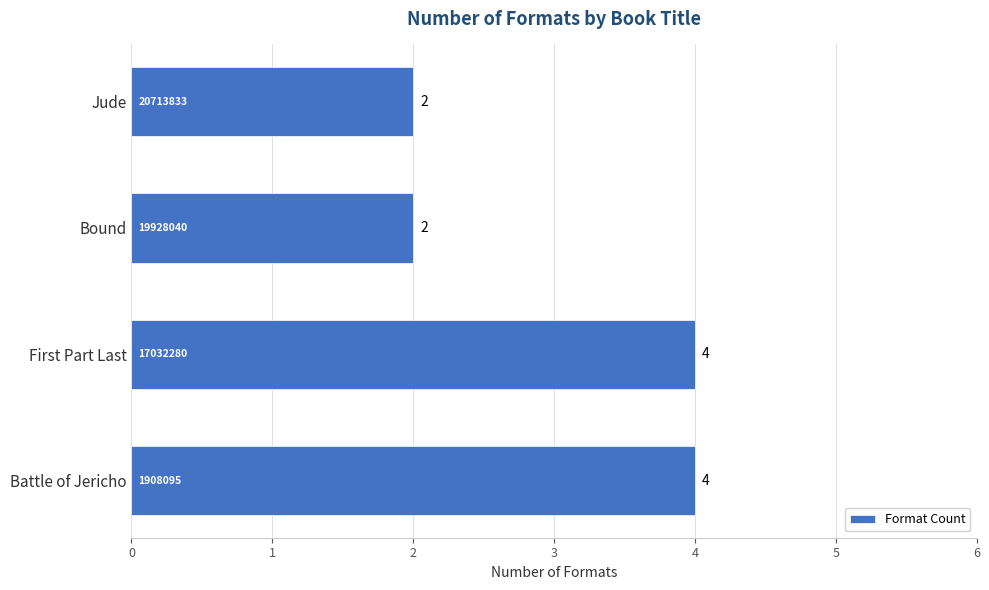

Does the chart contain any negative values?

No